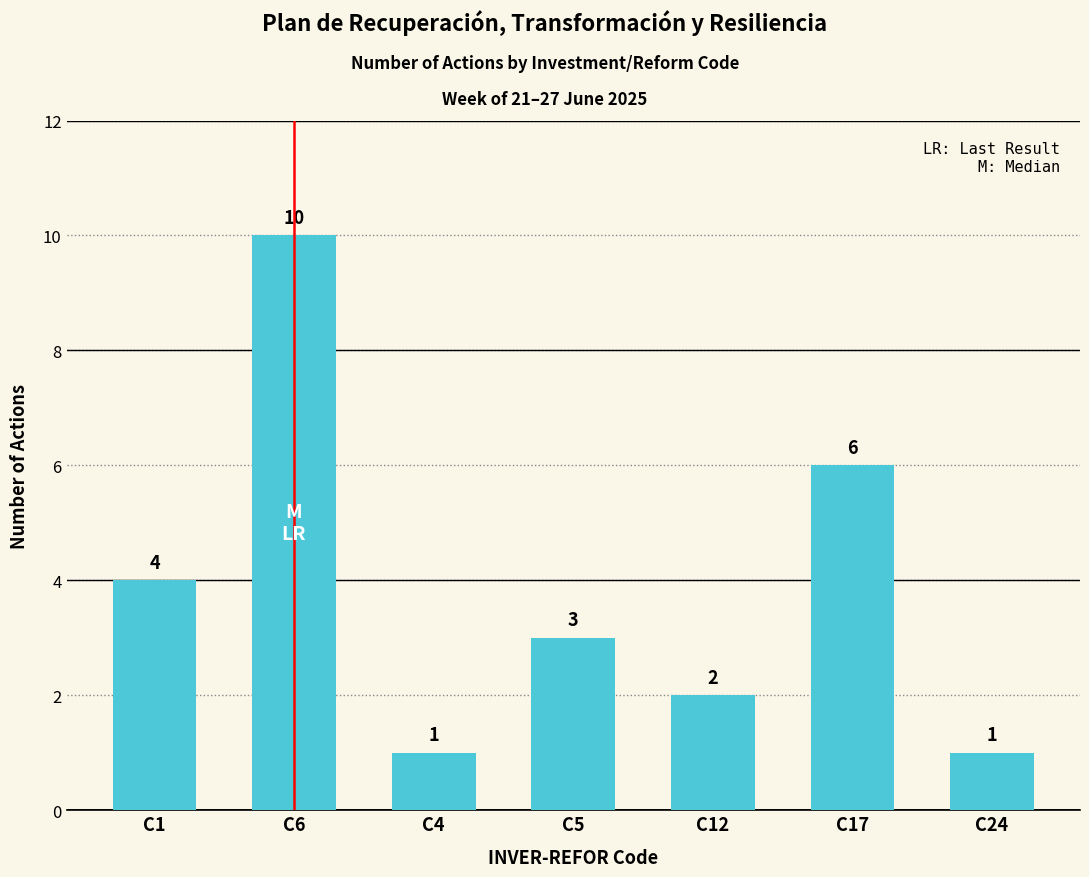

What is the approximate value at C6?

10